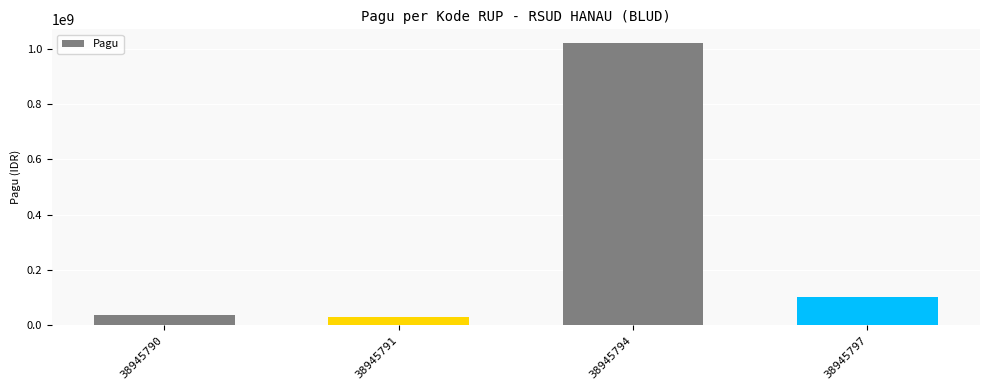

Approximately how many times larger is the value at 38945790 compared to 38945797?

0.4